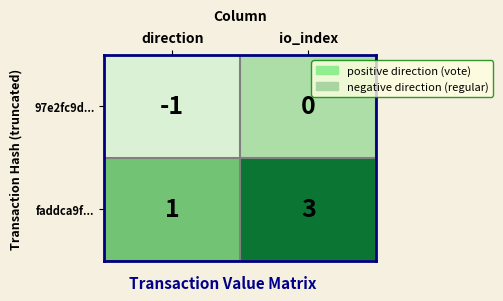

Is it true that 97e2fc9d... equals -2 at direction?

False